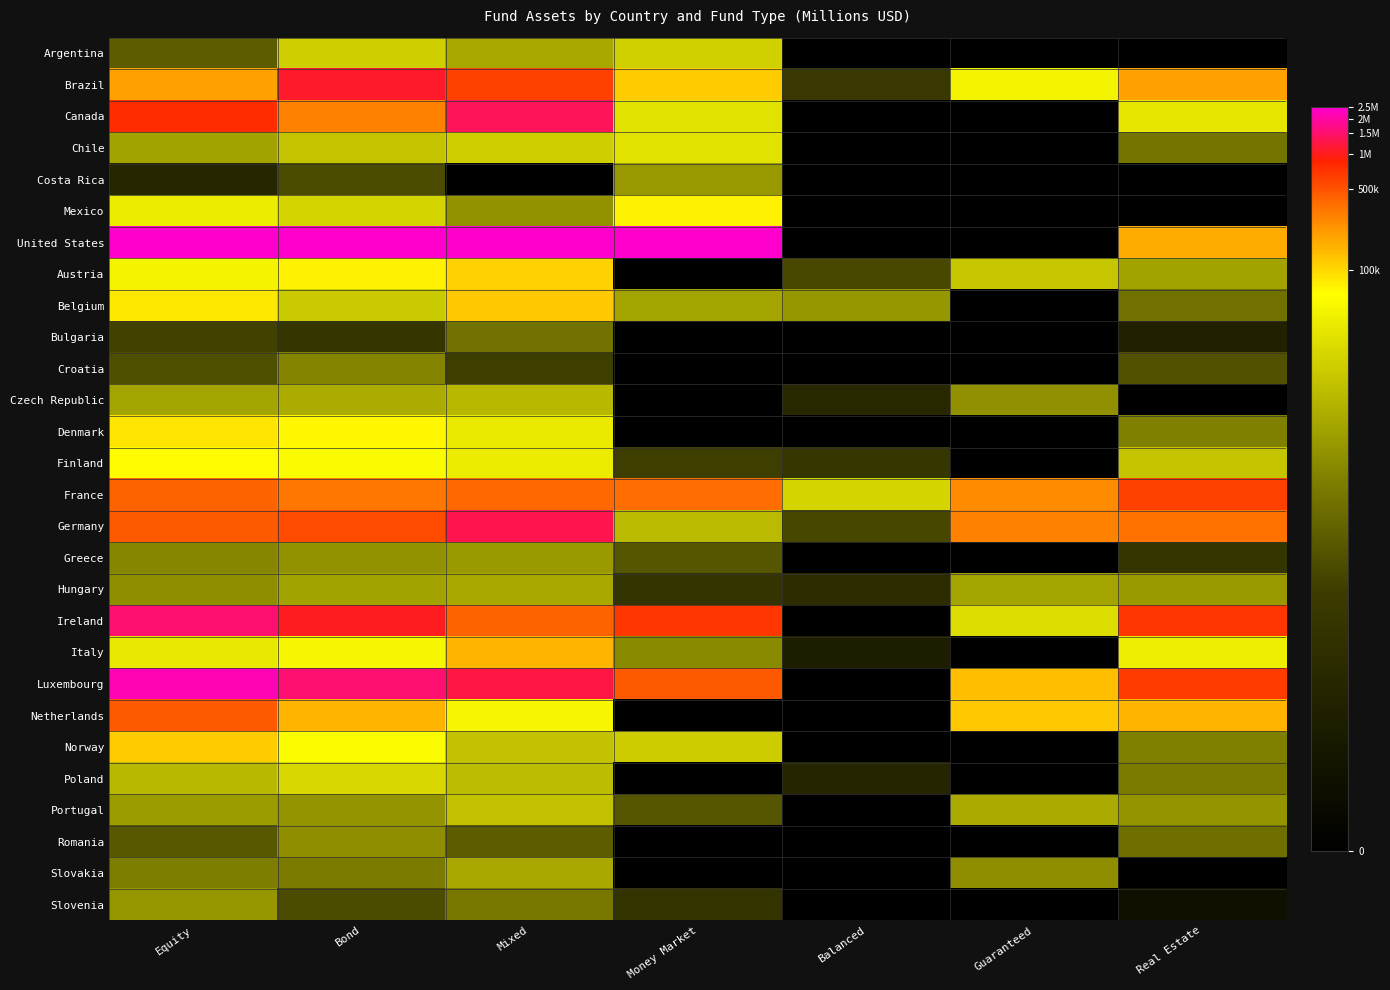

Rank the series at Balanced from highest to lowest value.

France, Belgium, Austria, Germany, Brazil, Finland, Hungary, Czech Republic, Poland, Italy, Argentina, Canada, Chile, Costa Rica, Mexico, United States, Bulgaria, Croatia, Denmark, Greece, Ireland, Luxembourg, Netherlands, Norway, Portugal, Romania, Slovakia, Slovenia